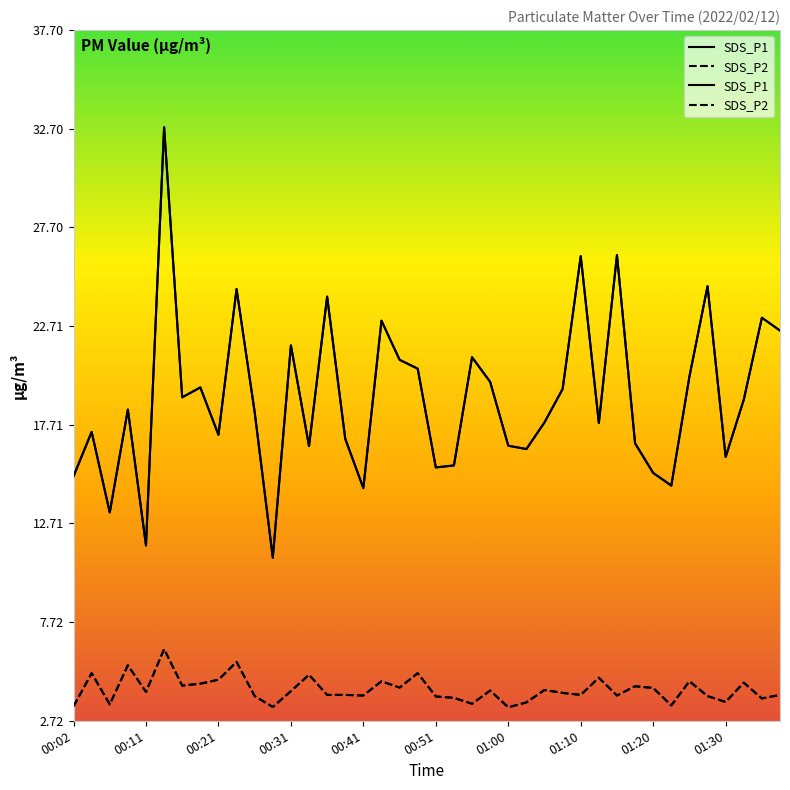

True or false: SDS_P2 and SDS_P1 cross at least once.

False